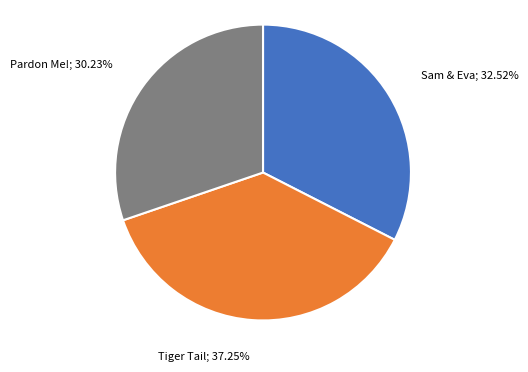

To the nearest percent, what is the average slice percentage?

33%